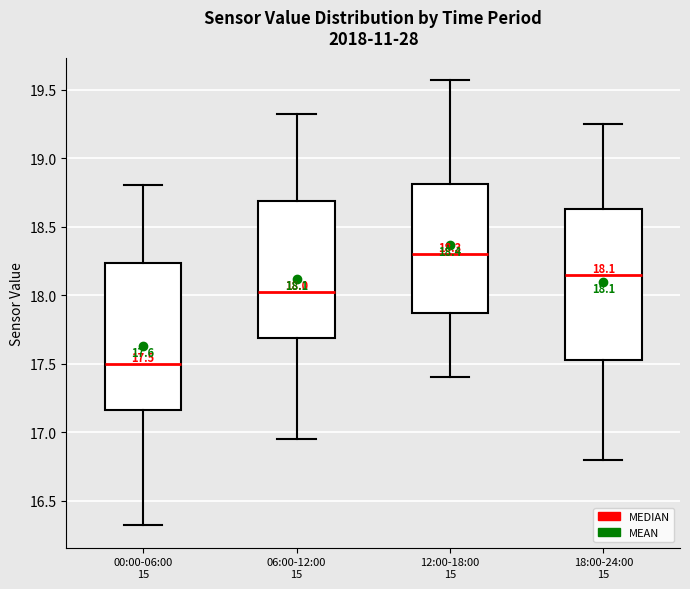

Which box's median line is the lowest?

00:00-06:00 15